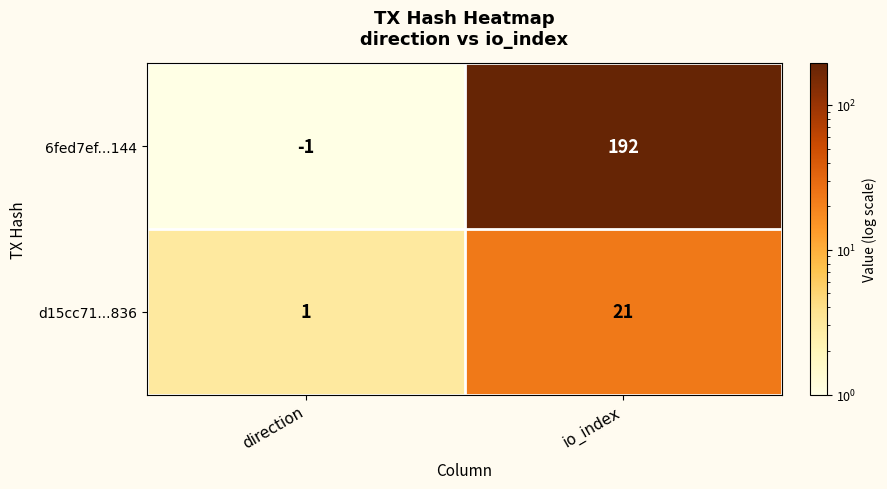

What is the total value across all series at direction?

0